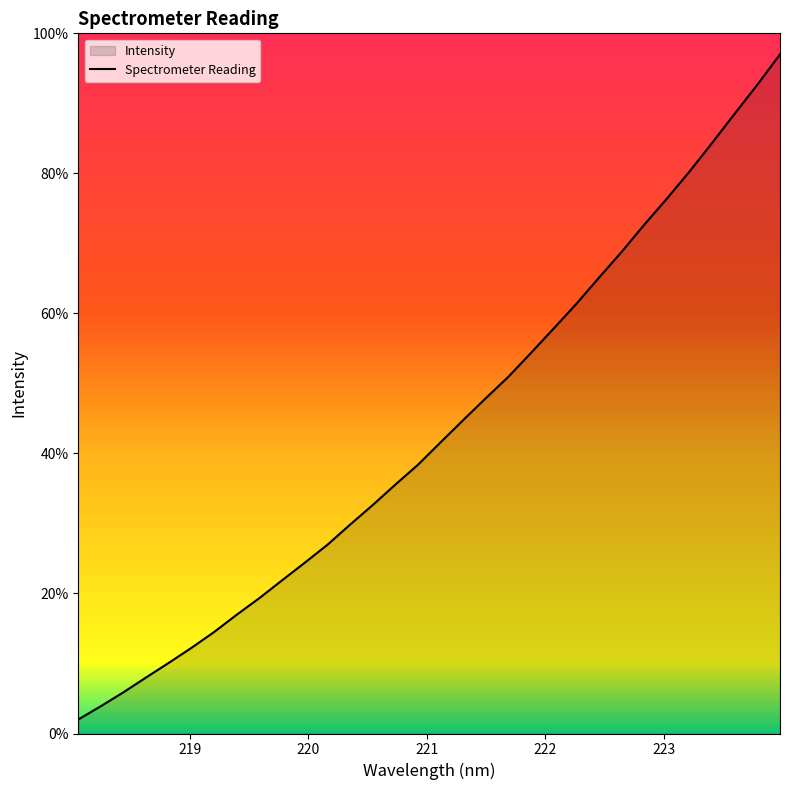

What is the smallest value displayed?

2.0